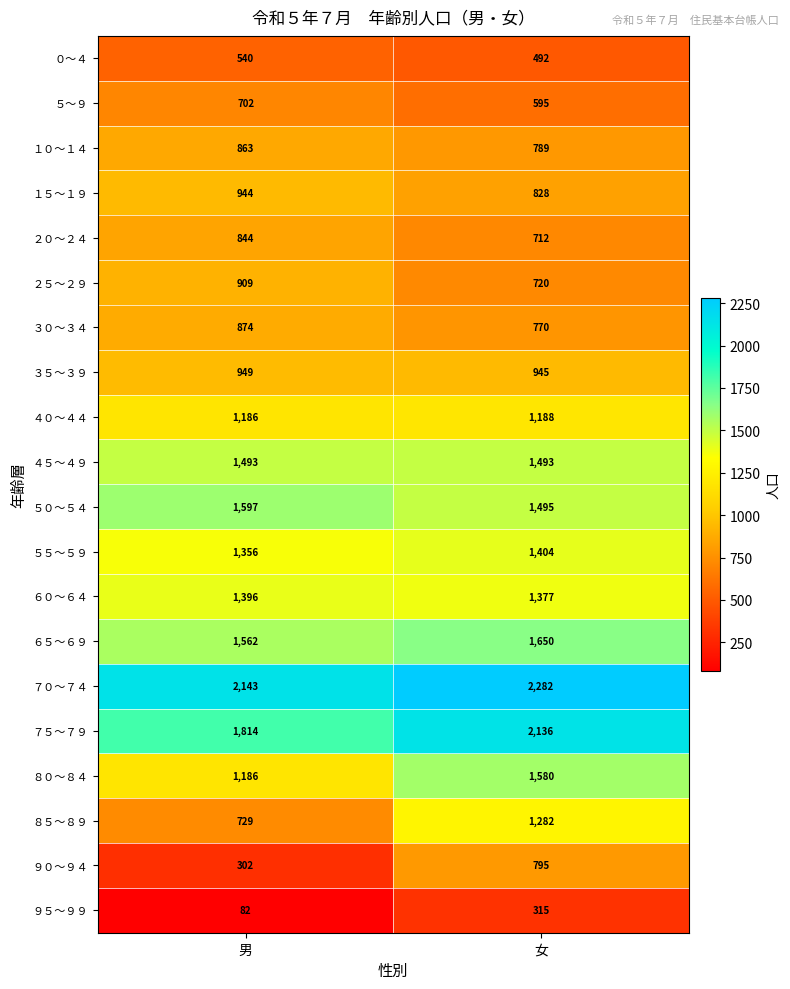

How many series are shown in this chart?

20